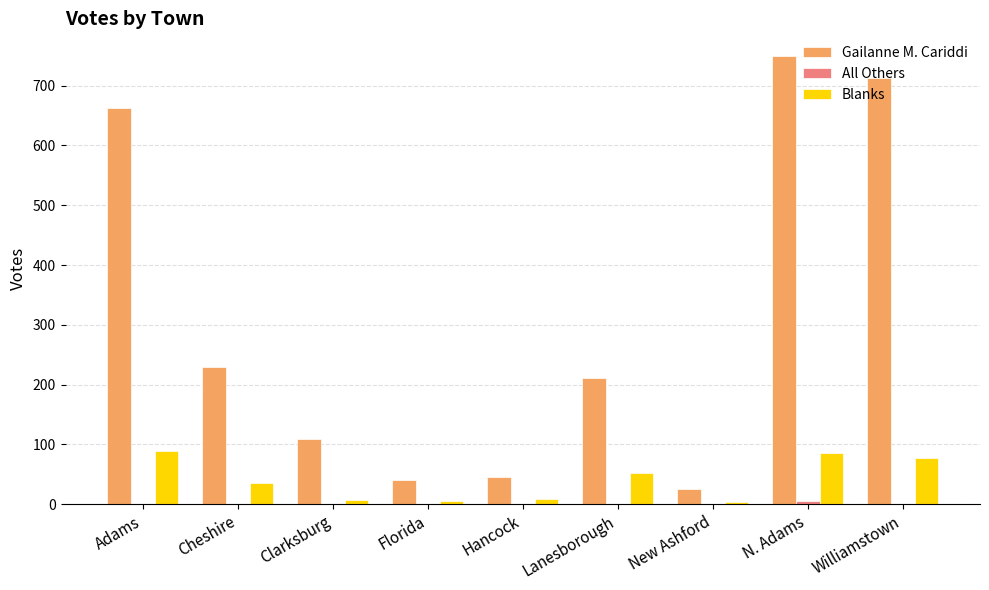

Does the chart contain stacked bars?

No